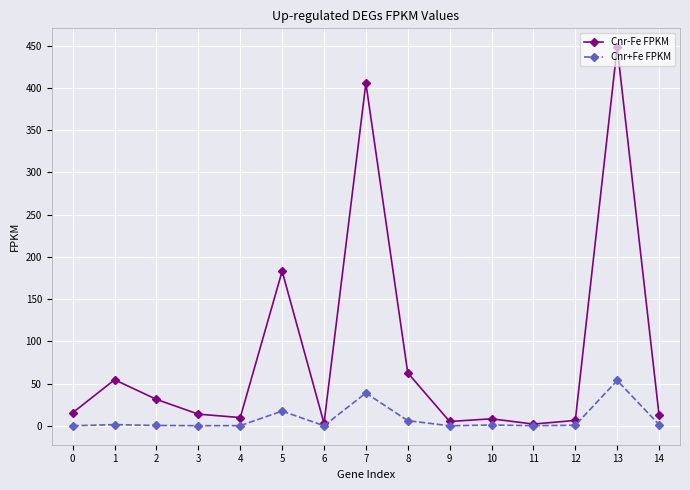

What is the value of the Cnr-Fe FPKM point at the 8th from the left?

405.7